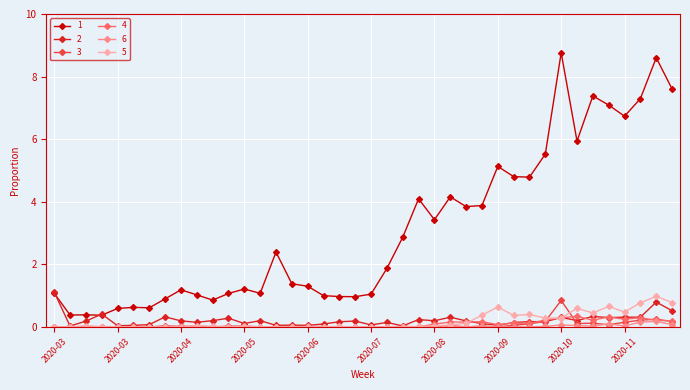

True or false: 3 and 1 intersect in this chart.

False